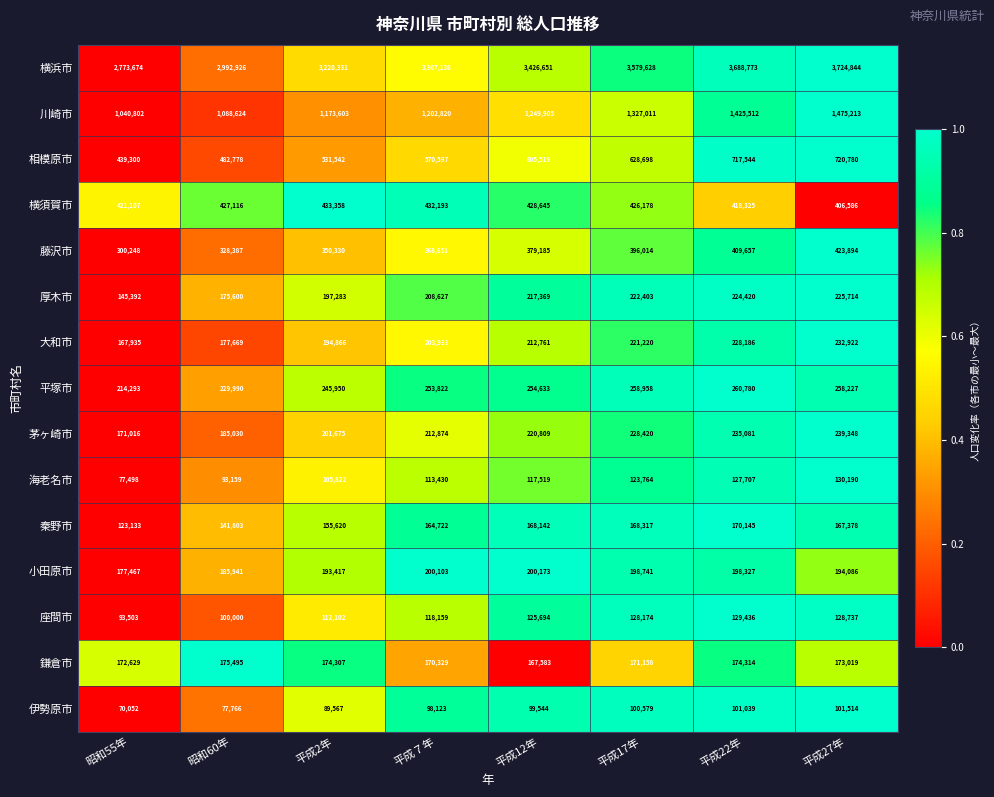

How many values in the 大和市 series are below 212761?

4